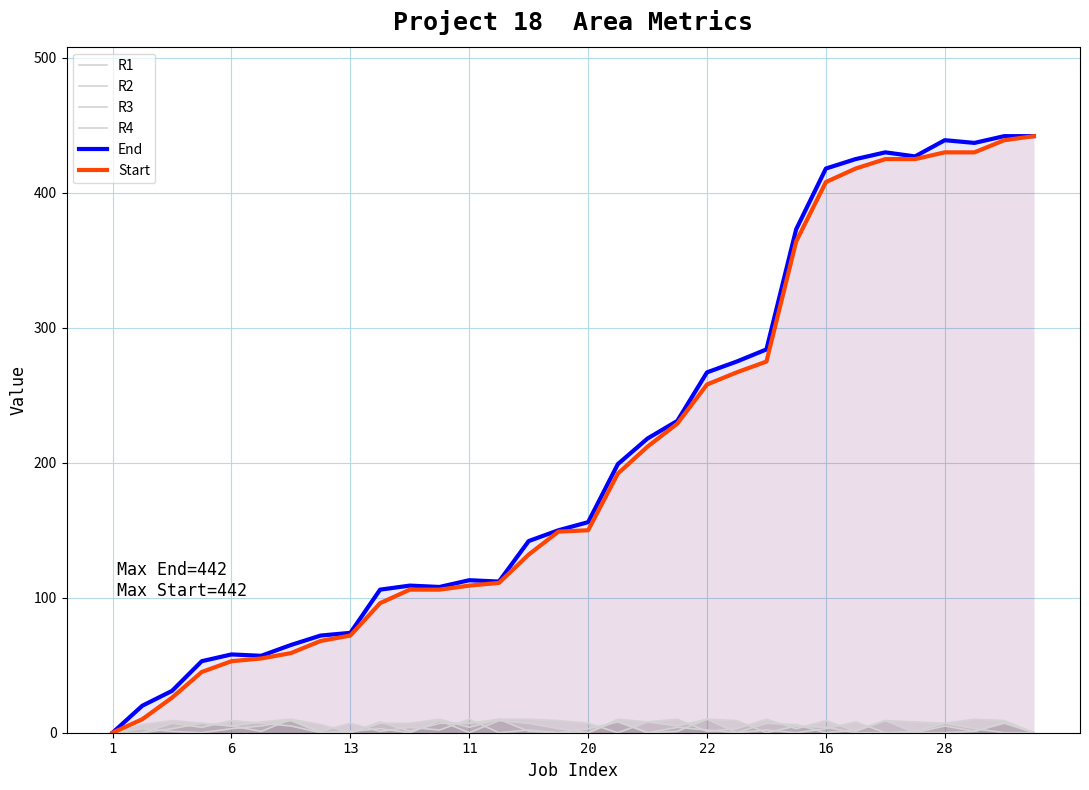

True or false: R2 and R4 cross at least once.

True